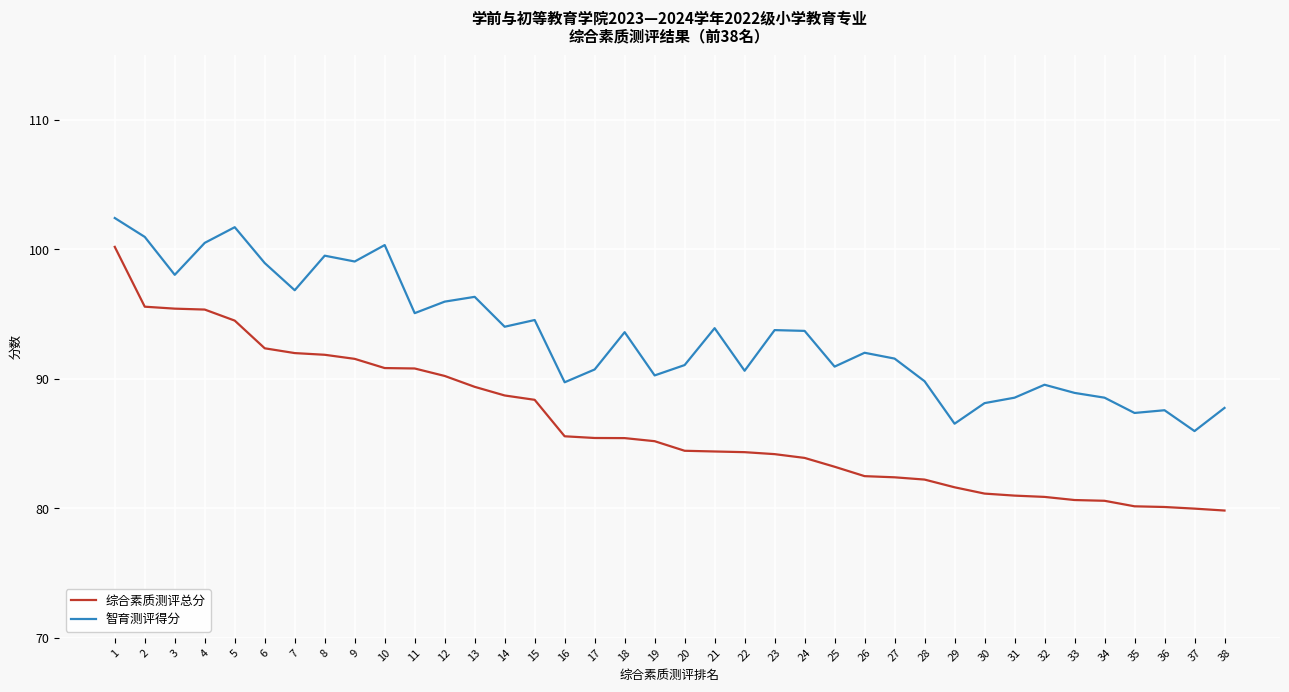

The value of 智育测评得分 at 37 is 24.6. True or false?

False